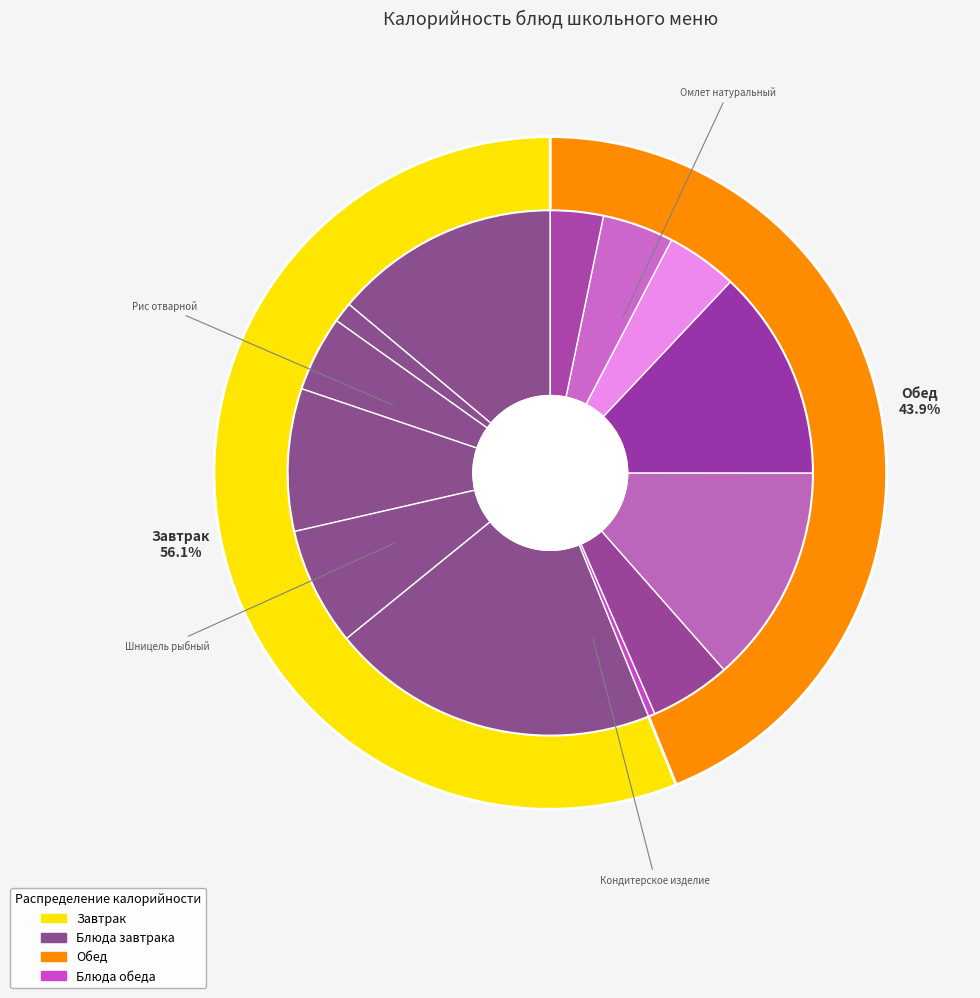

Does Хлеб ржаной account for over 50% of the chart?

No